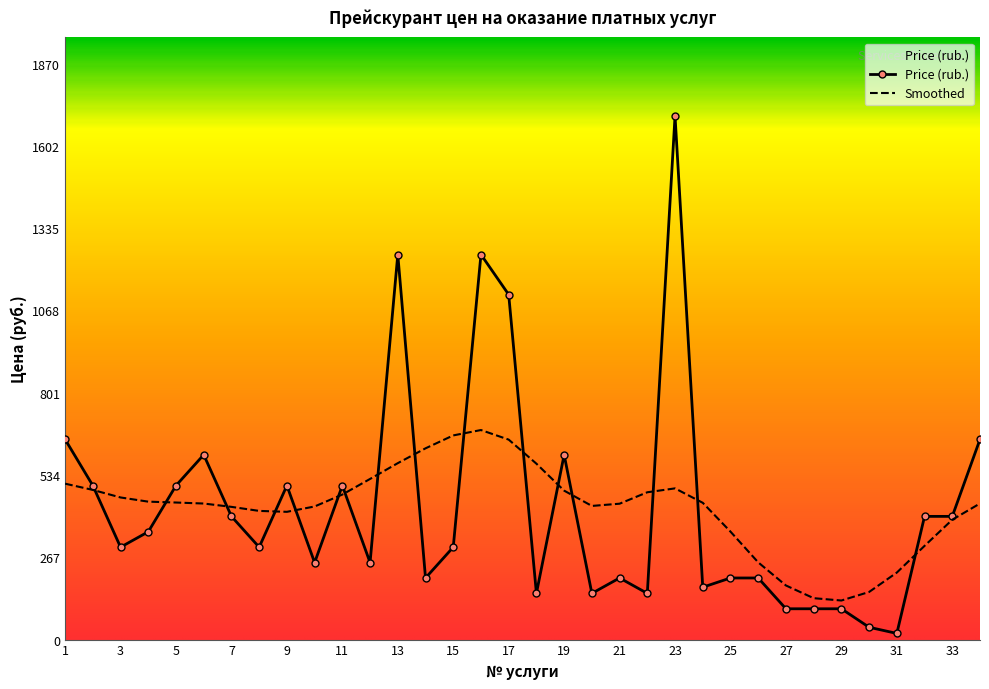

Which series has the widest spread of values?

Price (rub.)